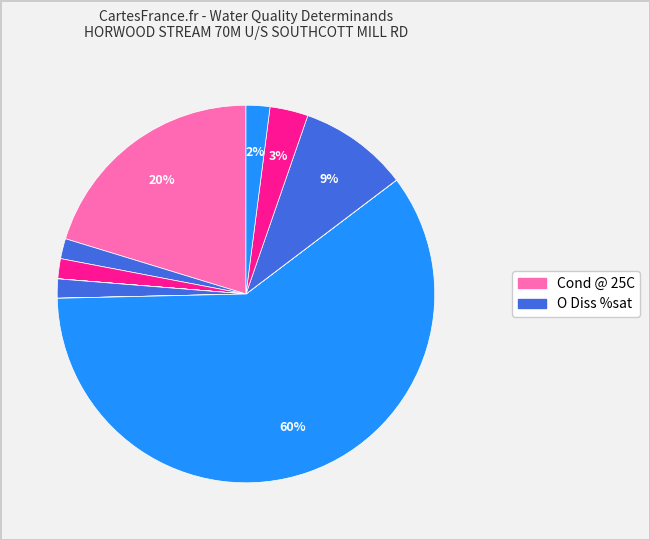

Which slice is the smallest?

NH3 un-ion